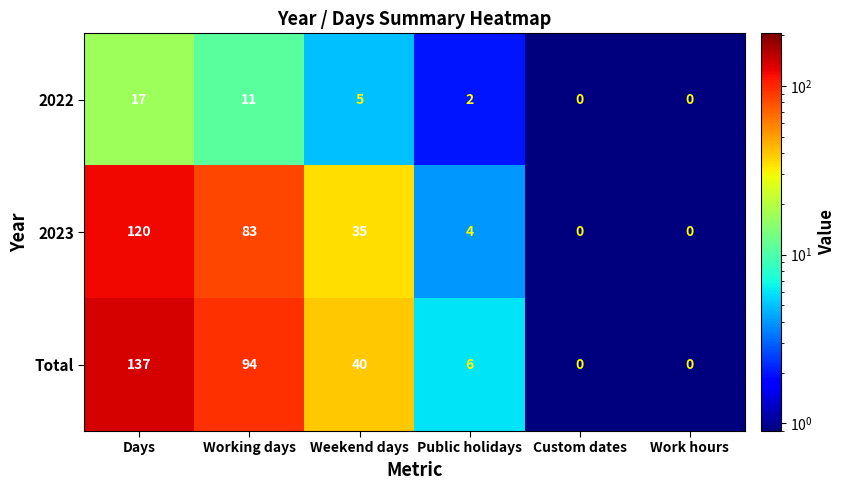

List the series in order of their peak value, highest first.

Total, 2023, 2022